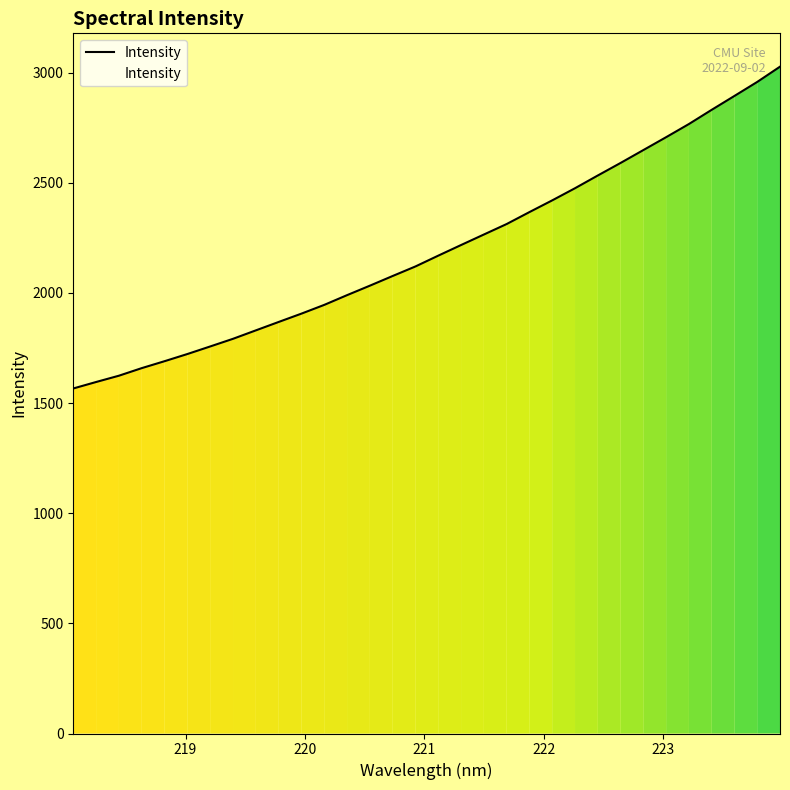

What is the greatest value displayed?

3027.6